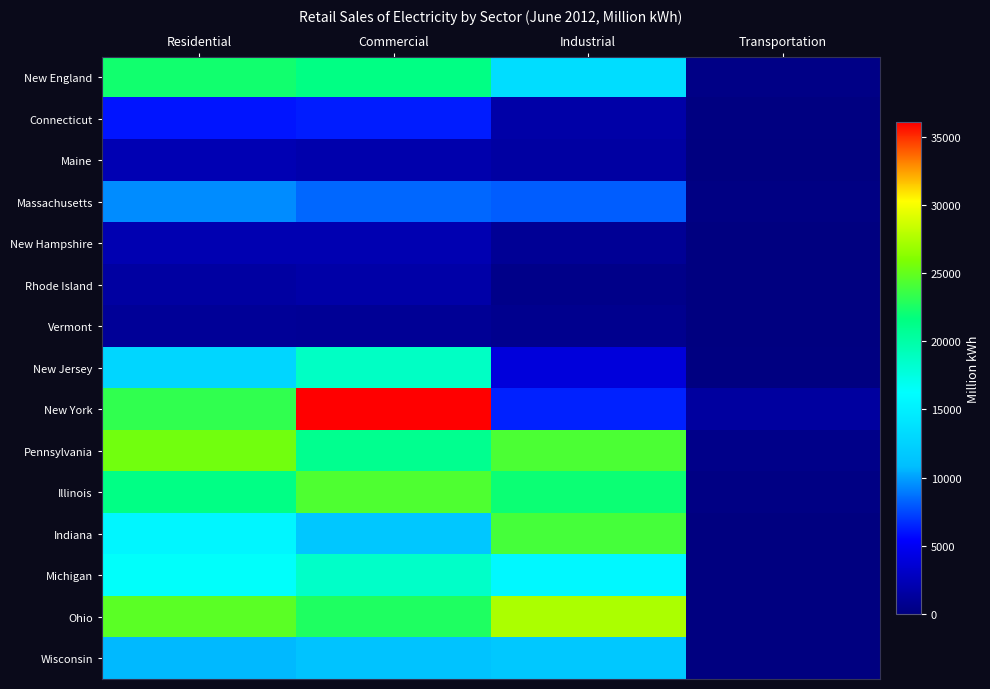

Which has a higher value, Residential or Transportation?

Residential